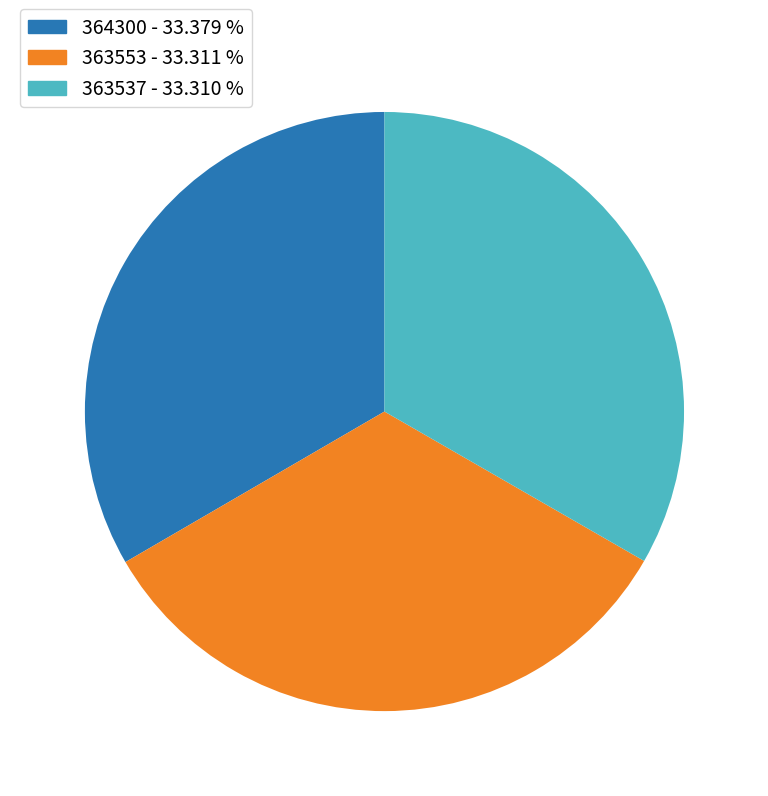

Is 364300 - 33.379 % the majority of the pie?

No